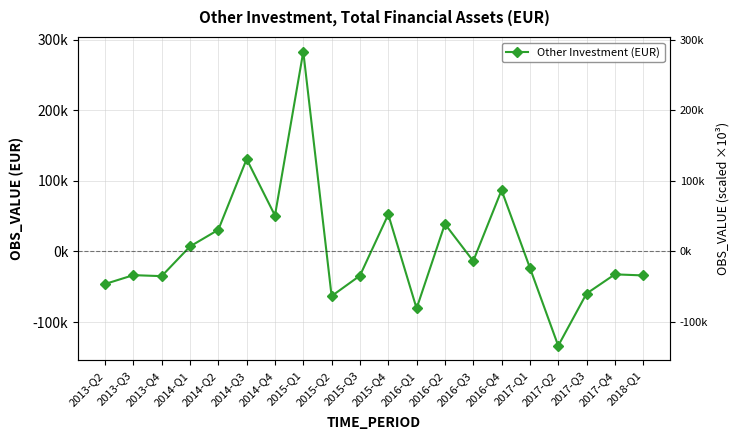

Reading left to right, what are all the values shown in this chart?

-46100.8	-33550.1	-34961.8	7068.4	30655.7	130751.3	50878.2	282897.6	-63190.1	-34280.2	52339.0	-80680.0	38895.5	-13590.5	86774.2	-23092.8	-133538.2	-59685.1	-32426.3	-33941.6